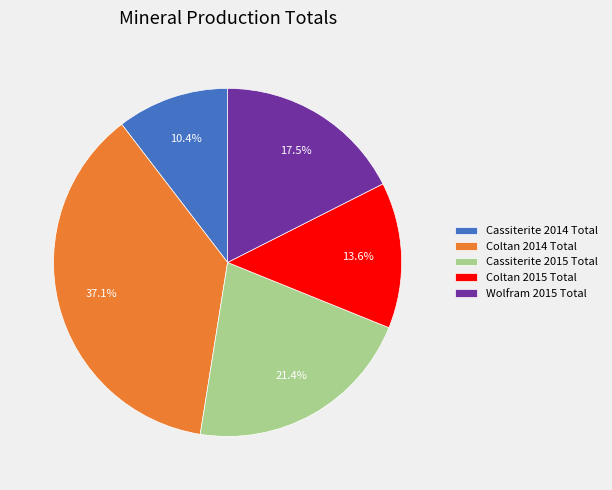

Count the number of slices in the pie.

5